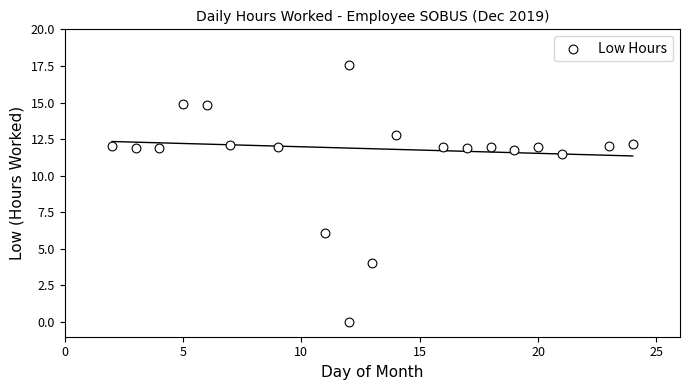

What is the range of Y values (max minus min)?

17.6